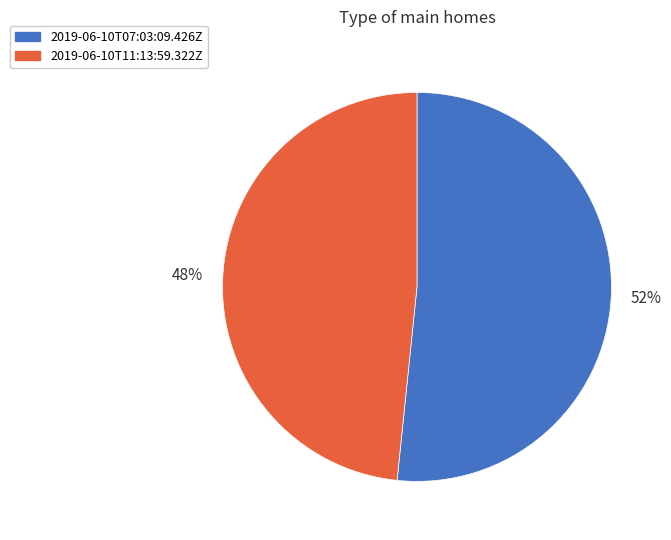

To the nearest percent, what portion does 2019-06-10T11:13:59.322Z represent?

48%